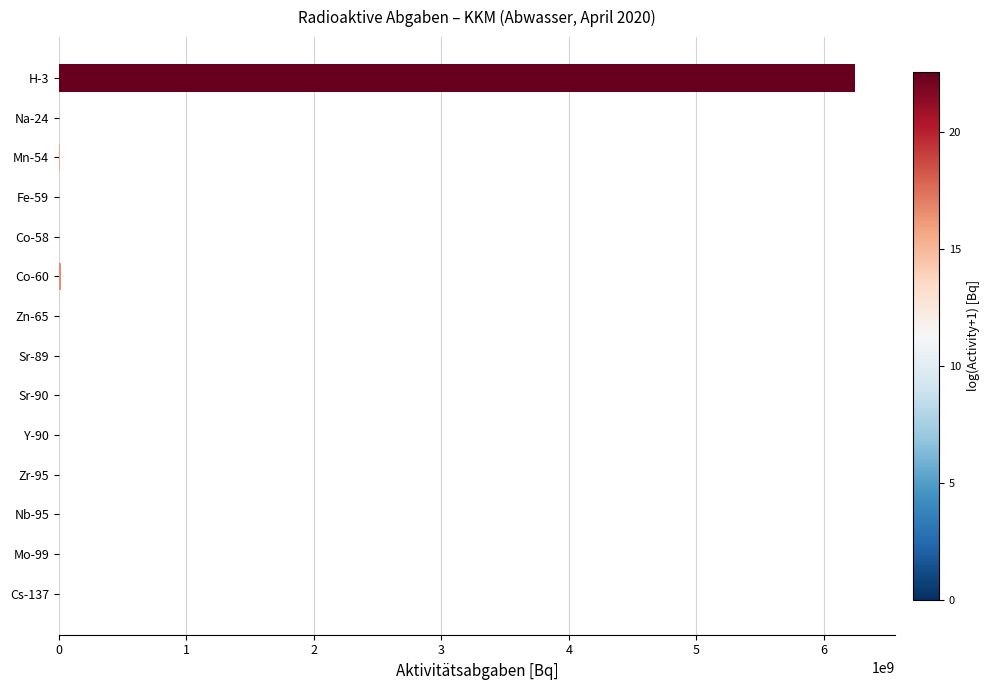

Is it true that the value at Na-24 is 0?

True